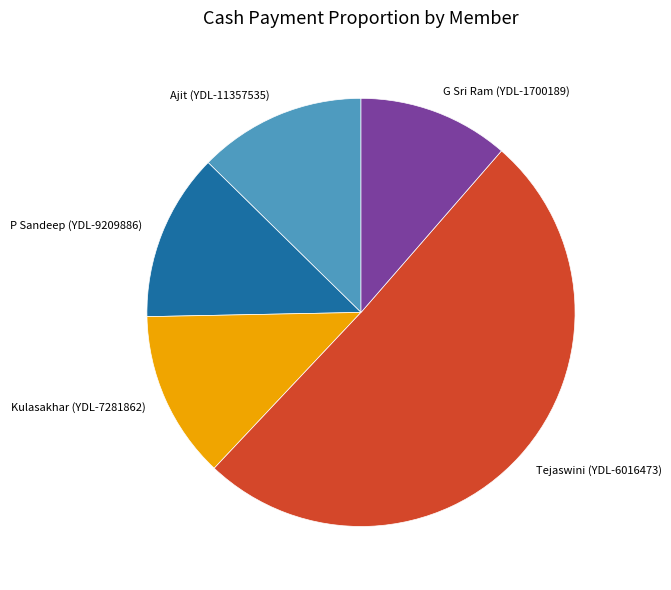

Is it true that Ajit (YDL-11357535) is 13% of the pie?

True